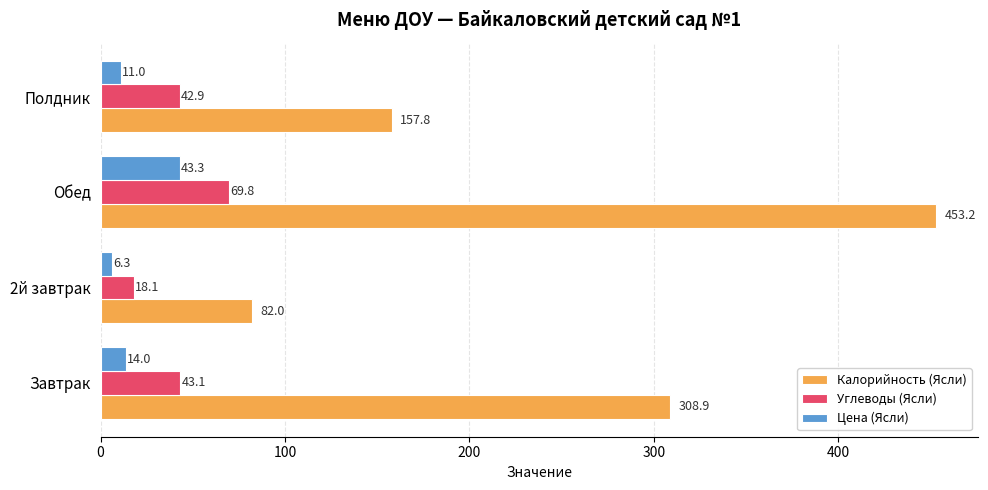

Is the value of Калорийность (Ясли) at Обед greater than the value of Углеводы (Ясли) at Полдник?

Yes